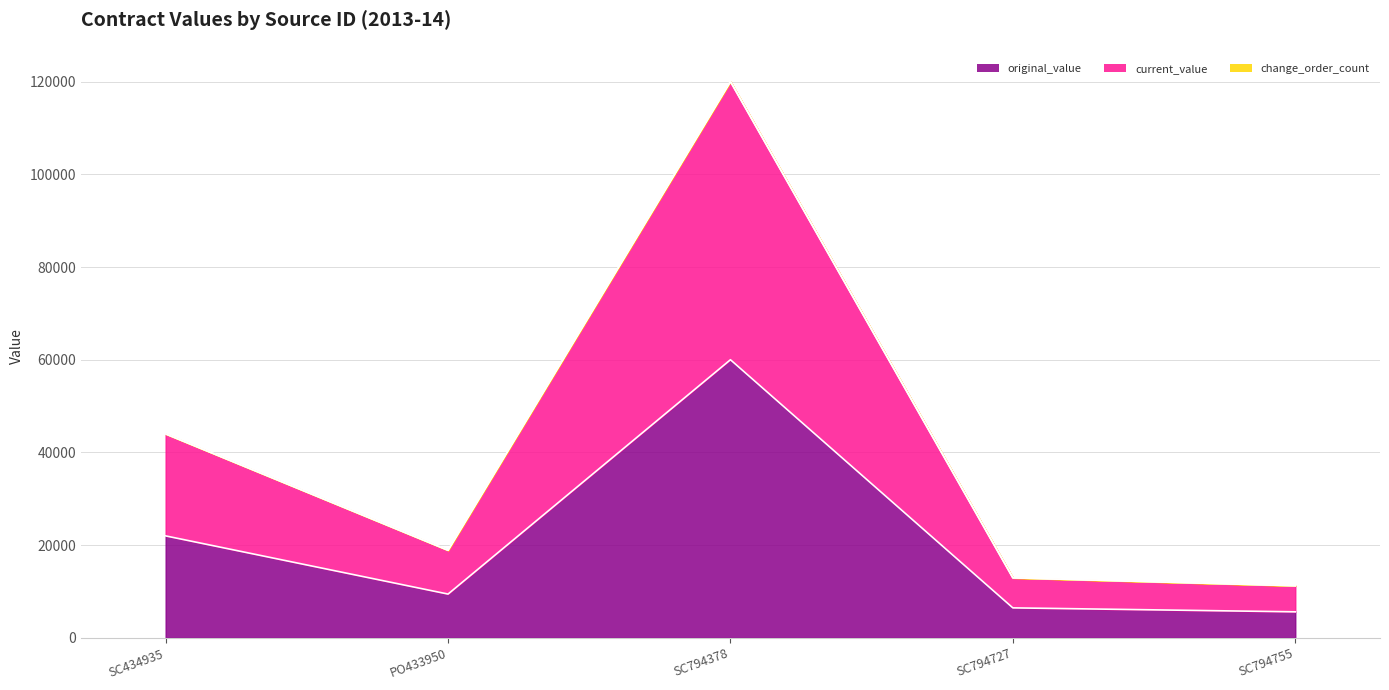

Which series has the widest spread of values?

current_value